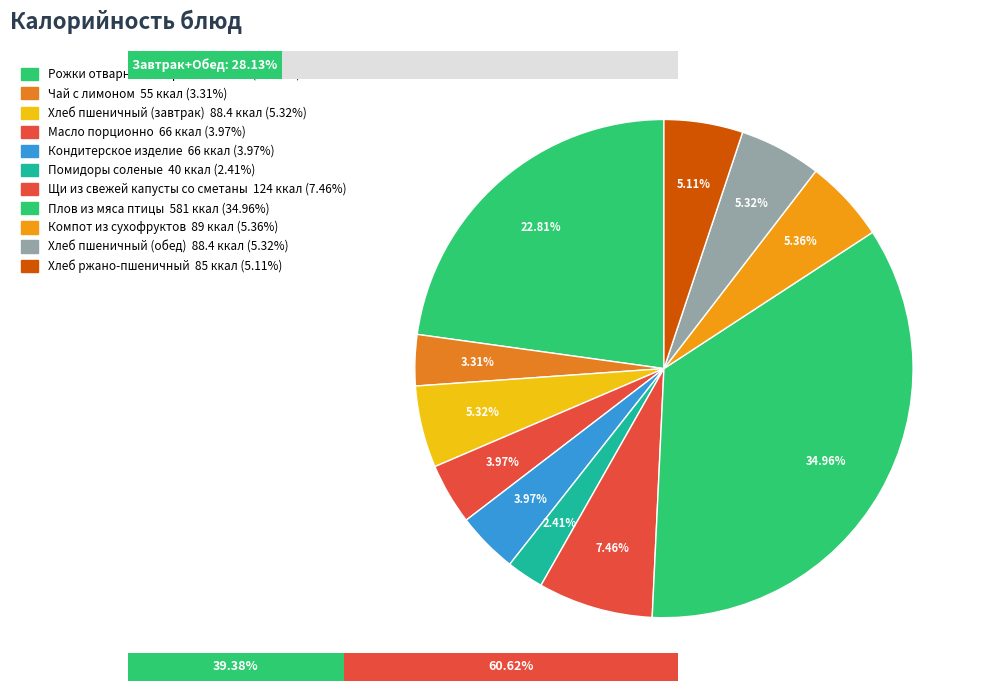

The Кондитерское изделие slice represents 4% of the pie. True or false?

True